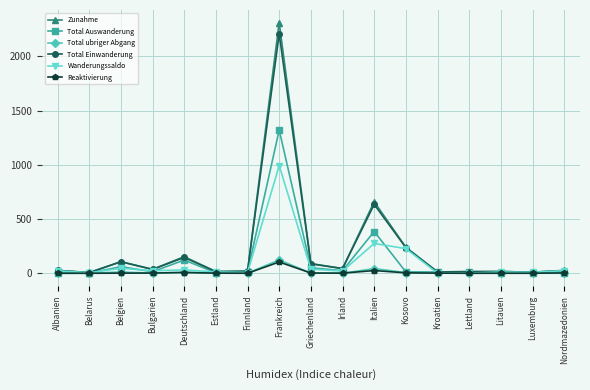

At which category does Zunahme reach its first local valley?

Belarus